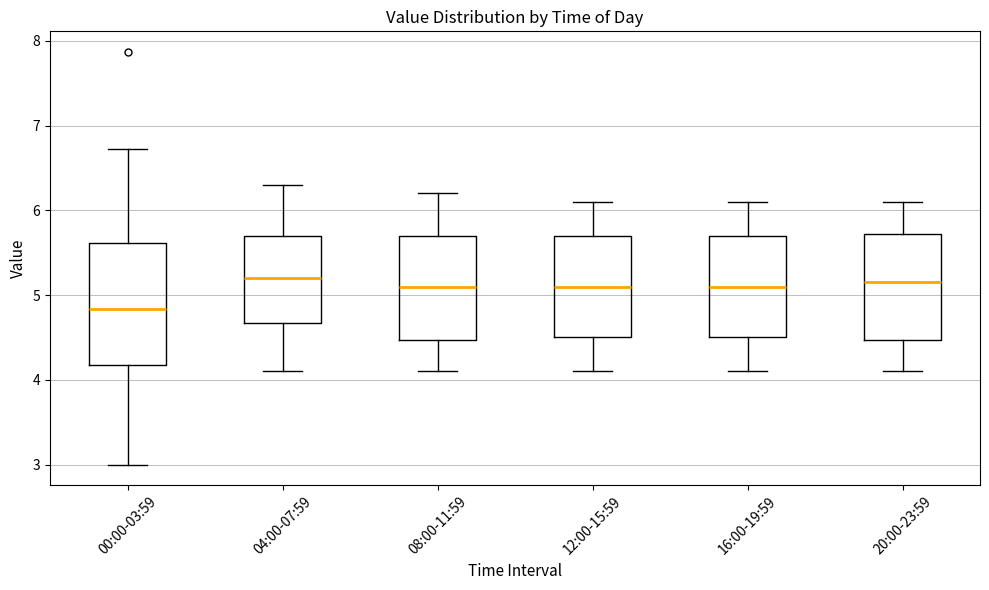

Reading left to right, transcribe this box plot: for each box, give where its median line is, the range the box spans, and where its two whiskers end, as read against the y-axis. The values are not printed on the chart, so give them approximately, as read against the axis.

00:00-03:59: median 4.8, box 4.2 to 5.6, whiskers 3.0 to 6.7
04:00-07:59: median 5.2, box 4.7 to 5.7, whiskers 4.1 to 6.3
08:00-11:59: median 5.1, box 4.5 to 5.7, whiskers 4.1 to 6.2
12:00-15:59: median 5.1, box 4.5 to 5.7, whiskers 4.1 to 6.1
16:00-19:59: median 5.1, box 4.5 to 5.7, whiskers 4.1 to 6.1
20:00-23:59: median 5.2, box 4.5 to 5.7, whiskers 4.1 to 6.1